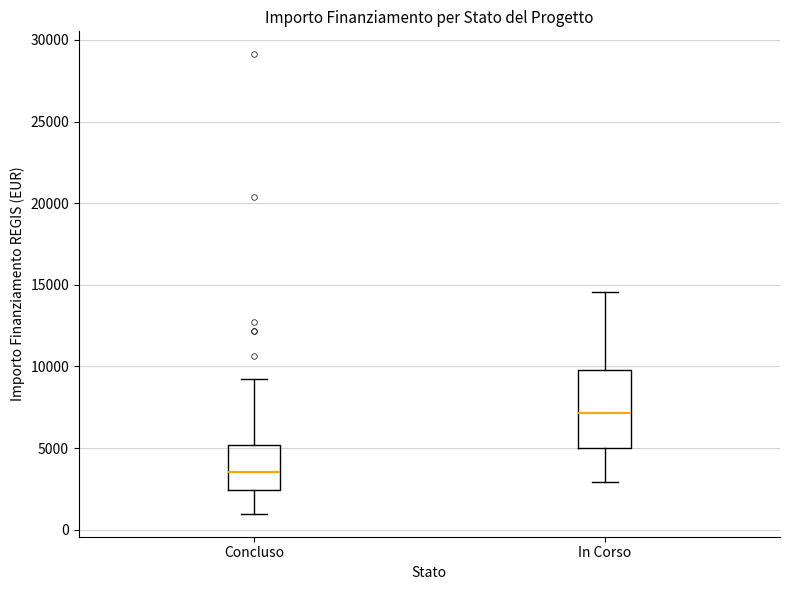

Reading left to right, transcribe this box plot: for each box, give where its median line is, the range the box spans, and where its two whiskers end, as read against the y-axis. The values are not printed on the chart, so give them approximately, as read against the axis.

Concluso: median 3500, box 2500 to 5000, whiskers 1000 to 9000
In Corso: median 7000, box 5000 to 10000, whiskers 3000 to 14500